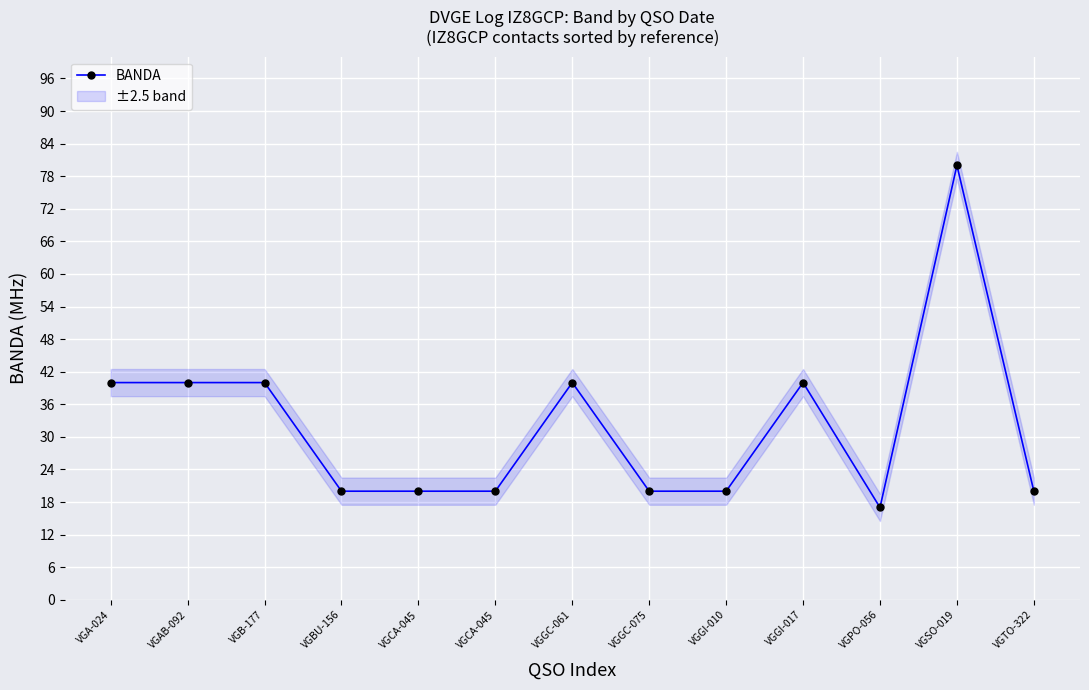

True or false: there are more than 0 points higher than both neighbors.

True